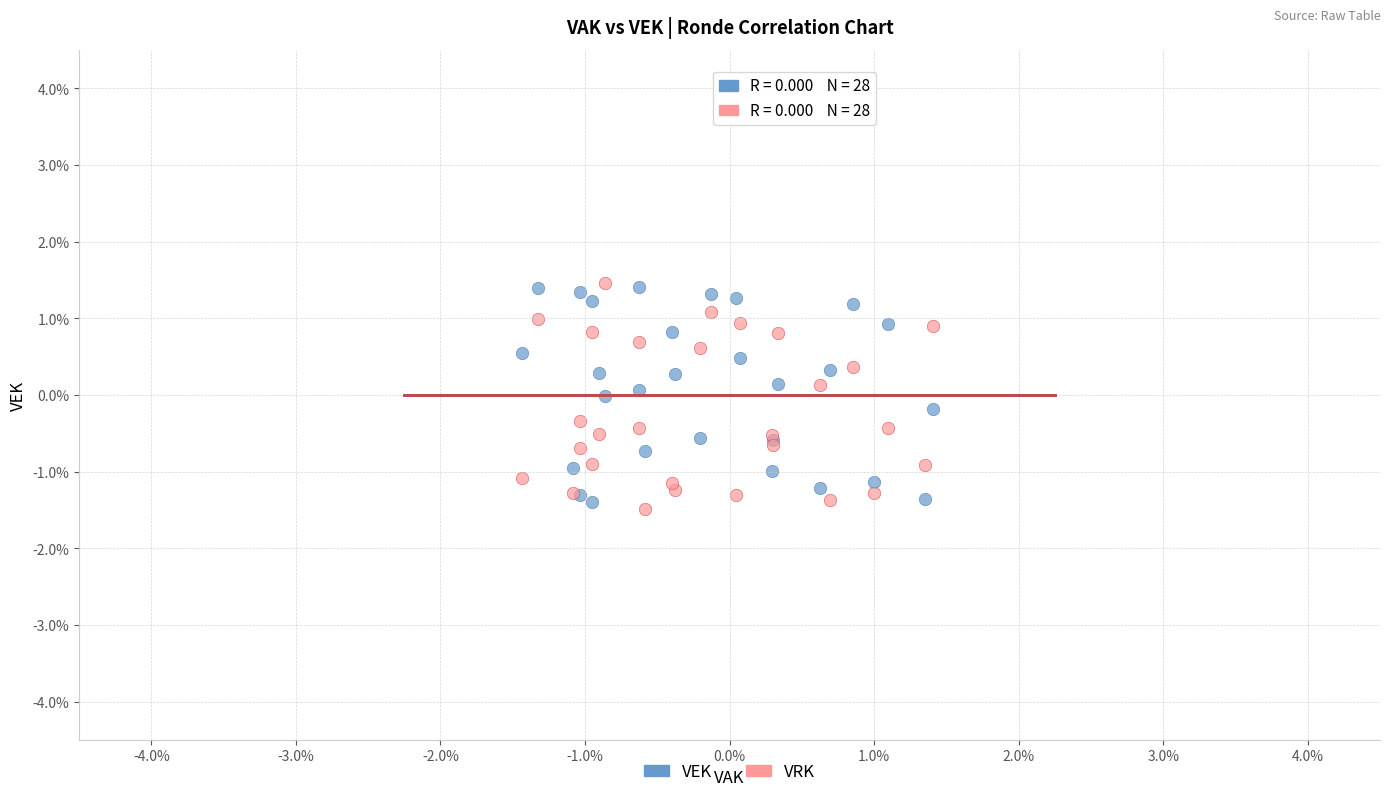

What are all the series names shown in the legend?

VEK, VRK